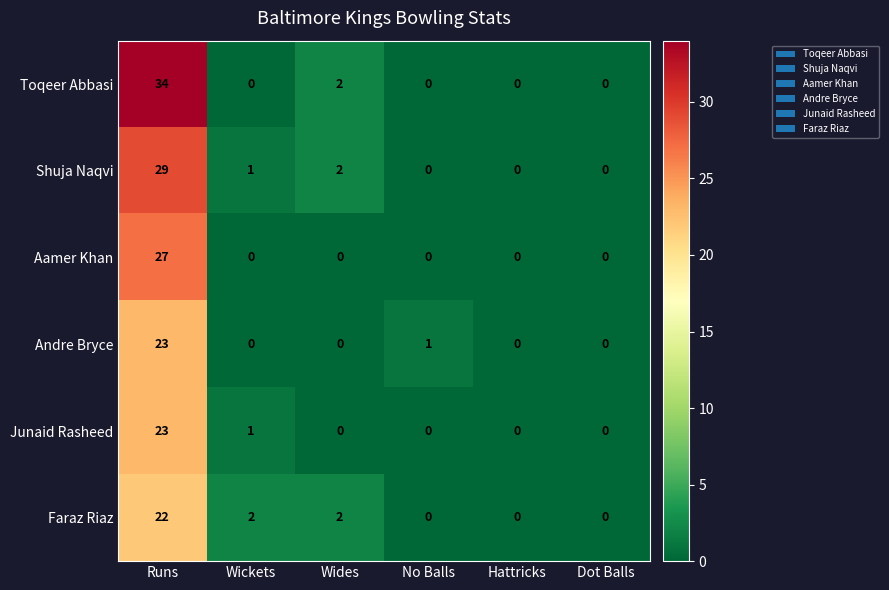

How many series are shown in this chart?

6